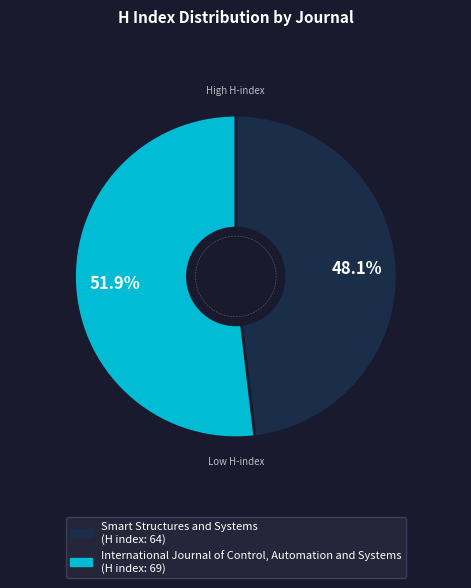

Approximately how many times larger is the value at Smart Structures and Systems compared to International Journal of Control, Automation and Systems?

0.9